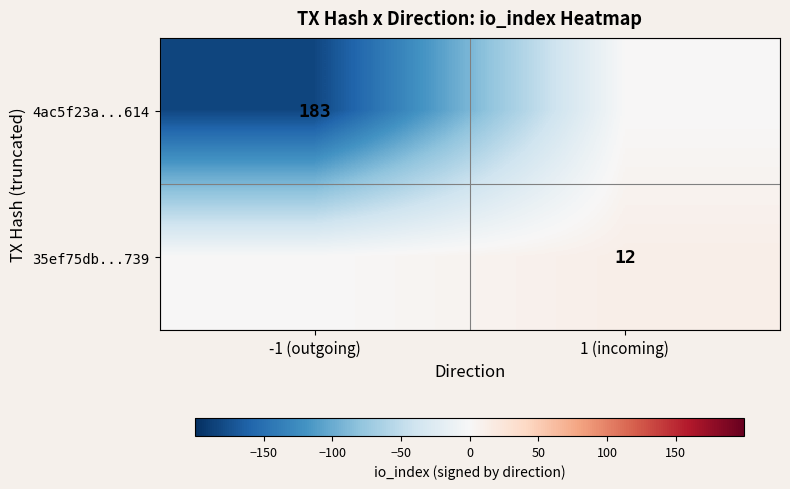

The 35ef75db...739 series shows 12 at 1 (incoming). True or false?

True